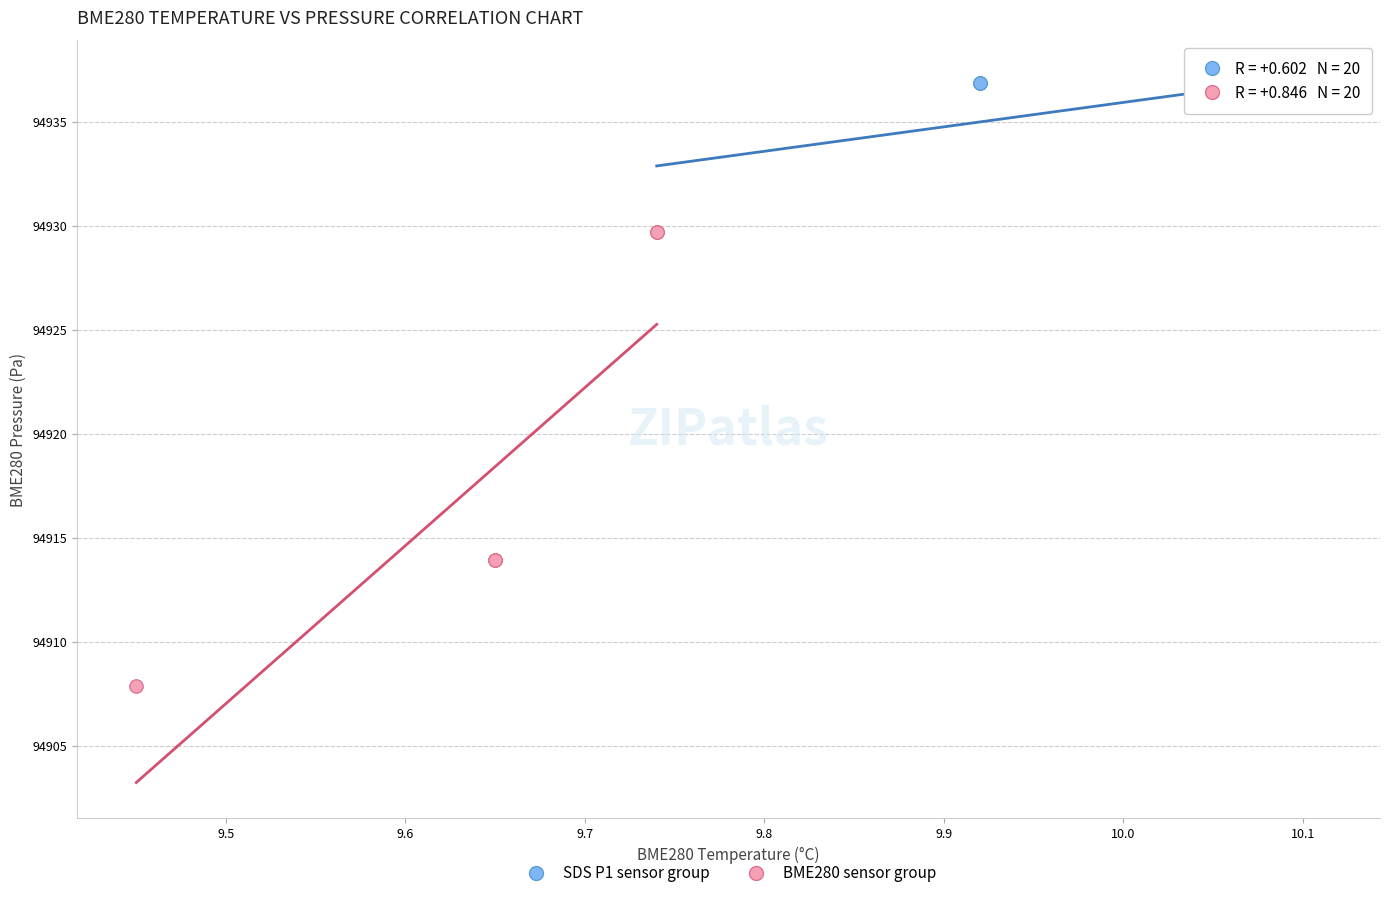

Which series reaches the minimum Y coordinate?

BME280 sensor group